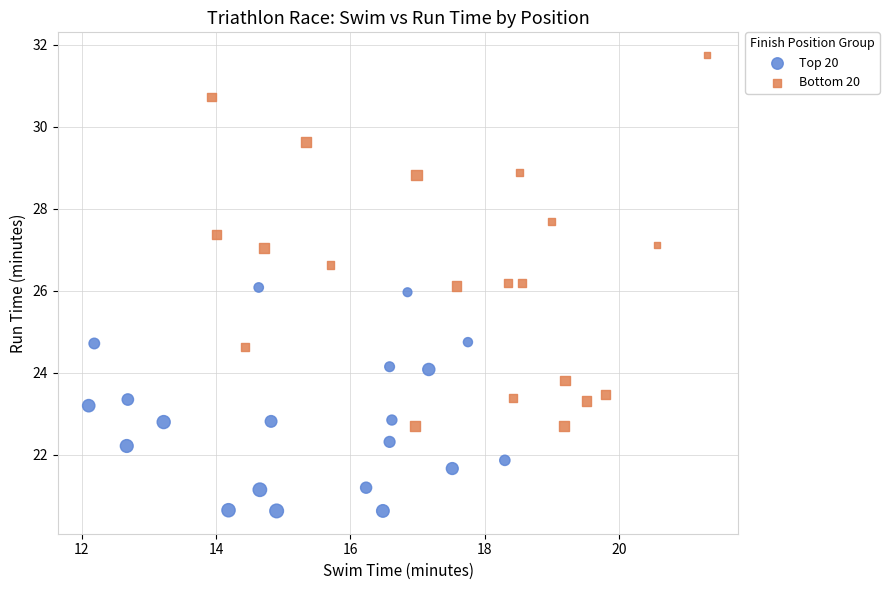

Which series has the widest spread of Y values?

Bottom 20